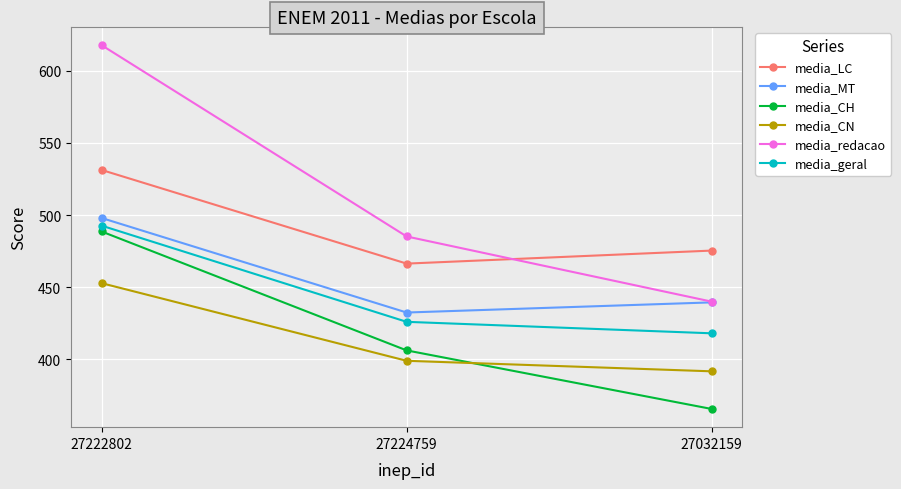

What is the average value of the media_CH series?

420.1